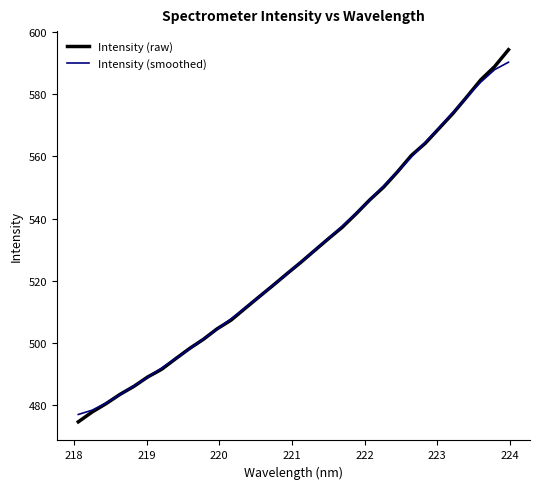

What is the highest value of the Intensity (raw) series?

594.2